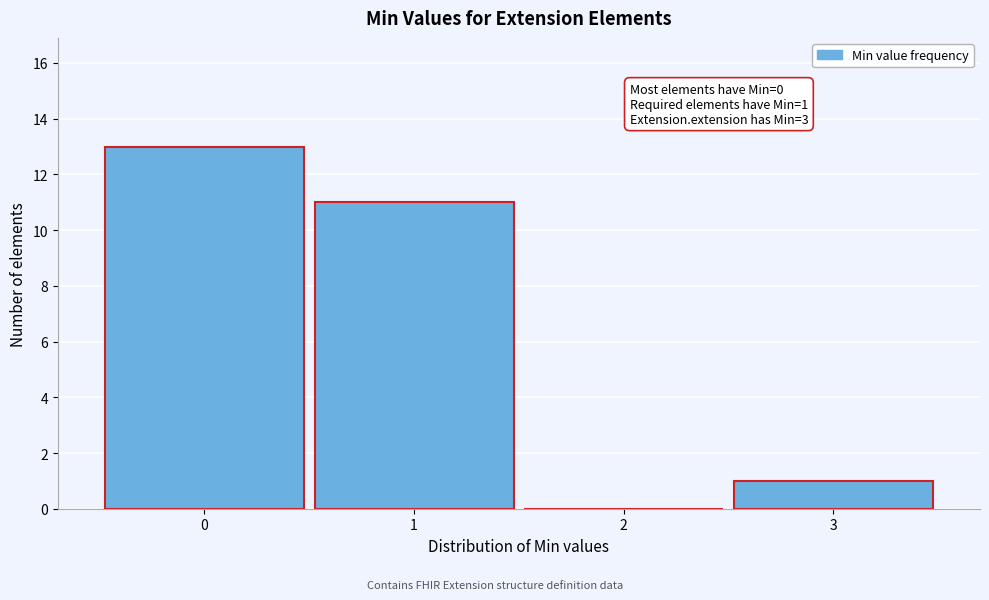

Over which range of the x-axis is the bar tallest?

-0.5 to 0.5